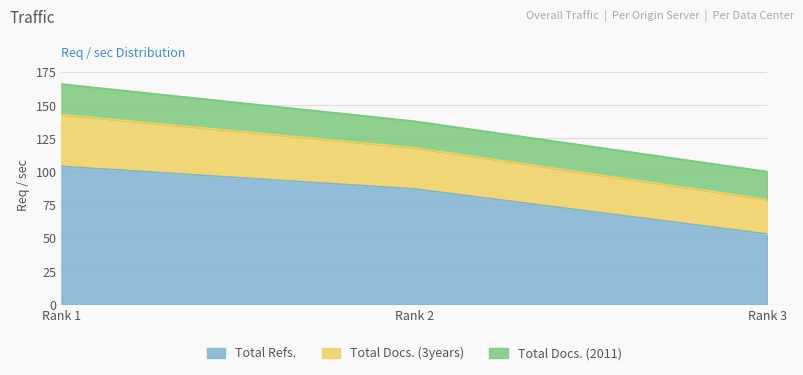

Which label corresponds to the smallest value in the chart?

Rank 2